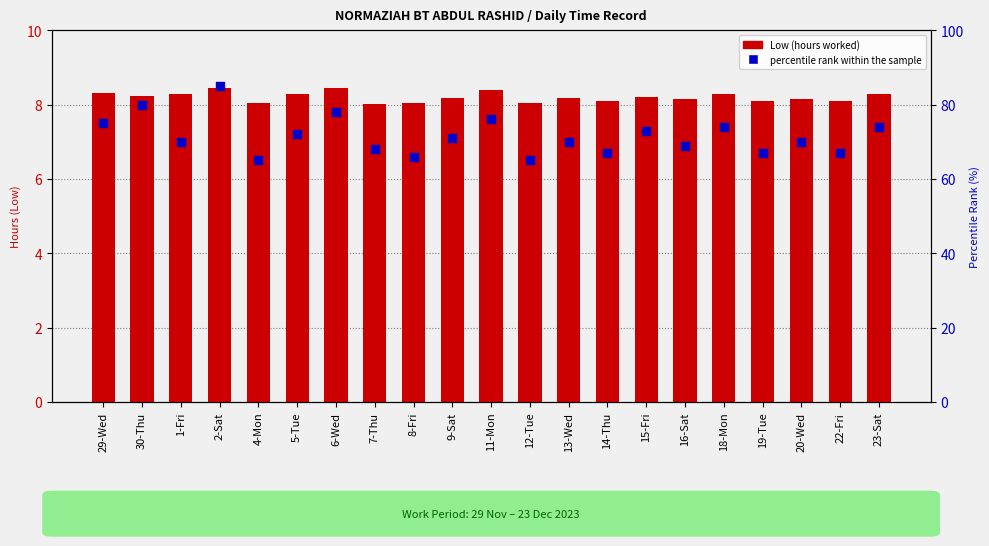

What is the total value across all series at 6-Wed?

86.4